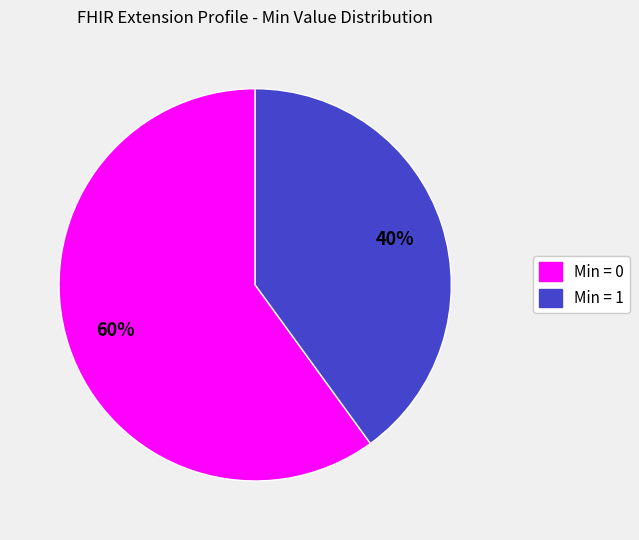

To the nearest percent, what is the average slice percentage?

50%